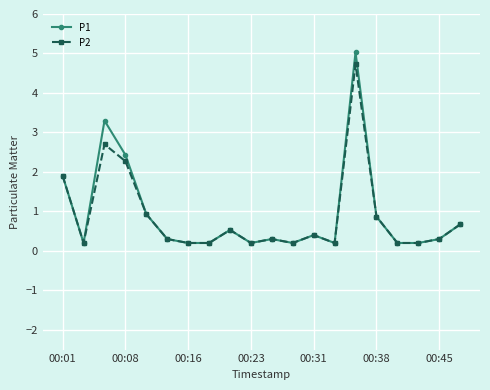

What is the value of the P2 point at the 5th from the left?

0.9